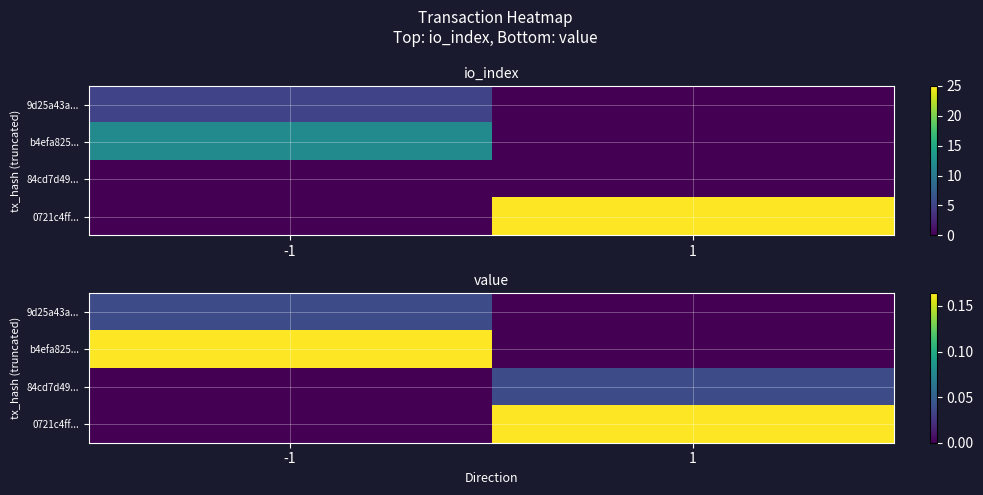

What is the maximum value shown in the chart?

0.2